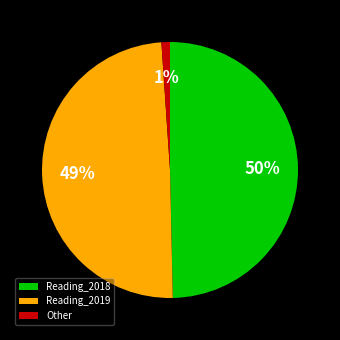

To the nearest percent, what percentage of the pie is Reading_2018?

50%